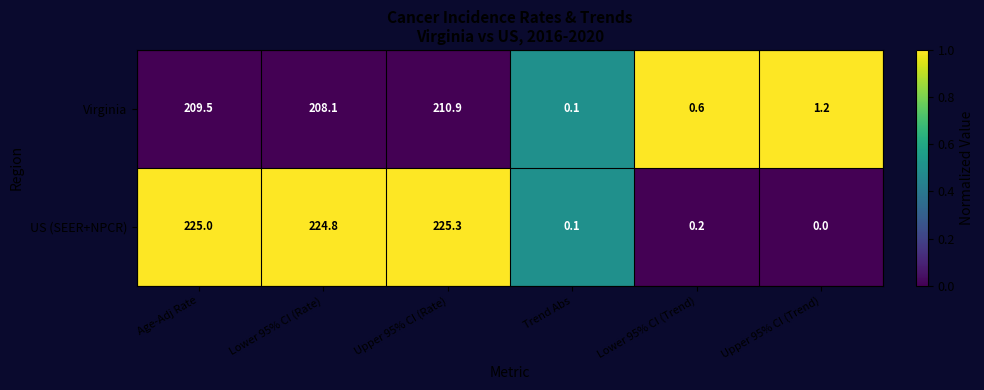

Reading right to left, what are all the values shown in this chart?

Virginia: Upper 95% CI (Trend)=1.2	Lower 95% CI (Trend)=0.6	Trend Abs=0.1	Upper 95% CI (Rate)=210.9	Lower 95% CI (Rate)=208.1	Age-Adj Rate=209.5
US (SEER+NPCR): Upper 95% CI (Trend)=0.0	Lower 95% CI (Trend)=0.2	Trend Abs=0.1	Upper 95% CI (Rate)=225.3	Lower 95% CI (Rate)=224.8	Age-Adj Rate=225.0